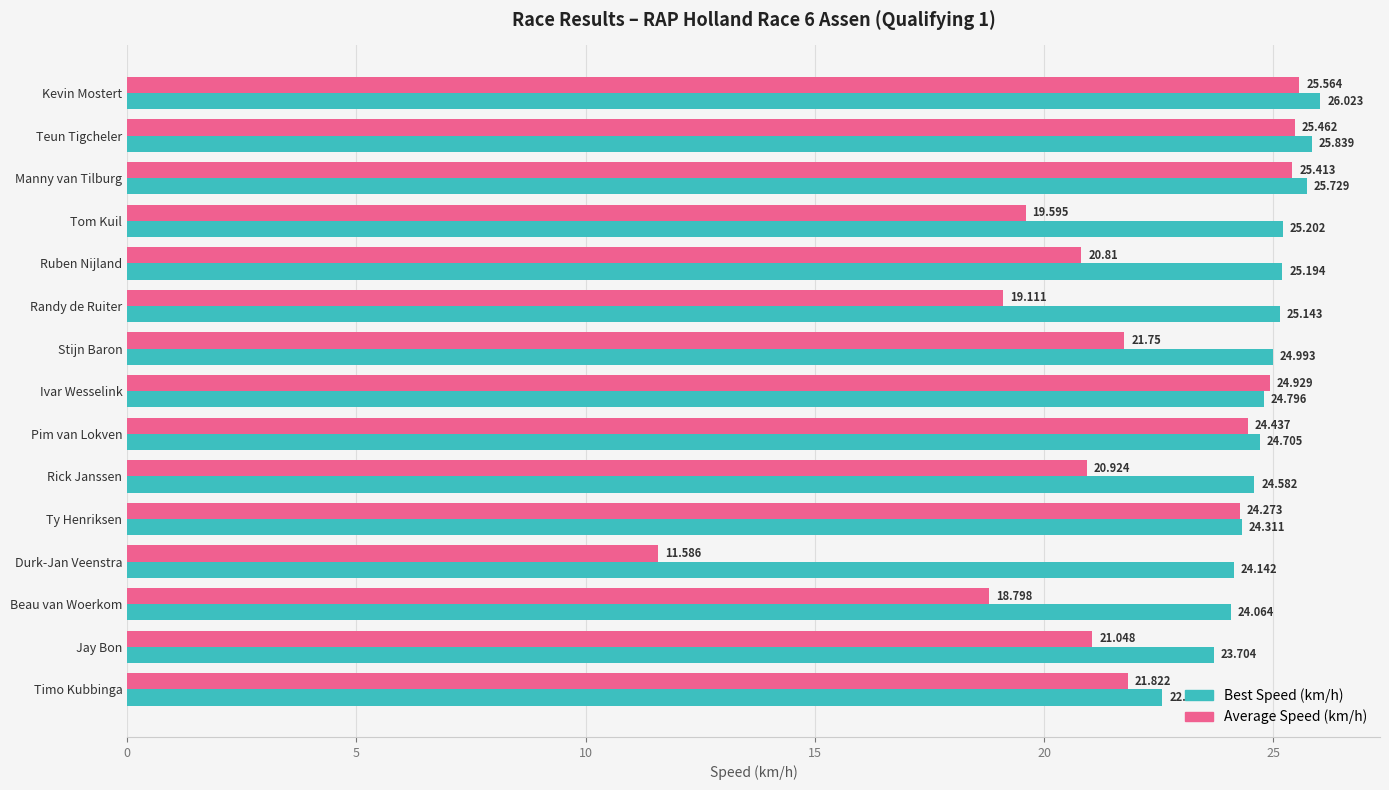

At which label is Average Speed (km/h) closest to 18?

Beau van Woerkom